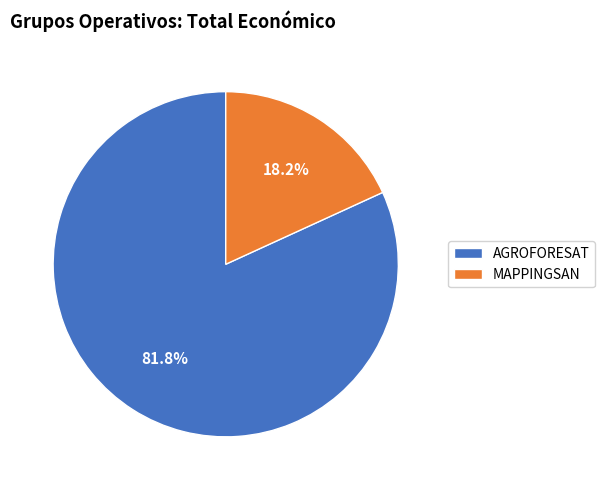

Which category has the biggest portion of the pie?

AGROFORESAT